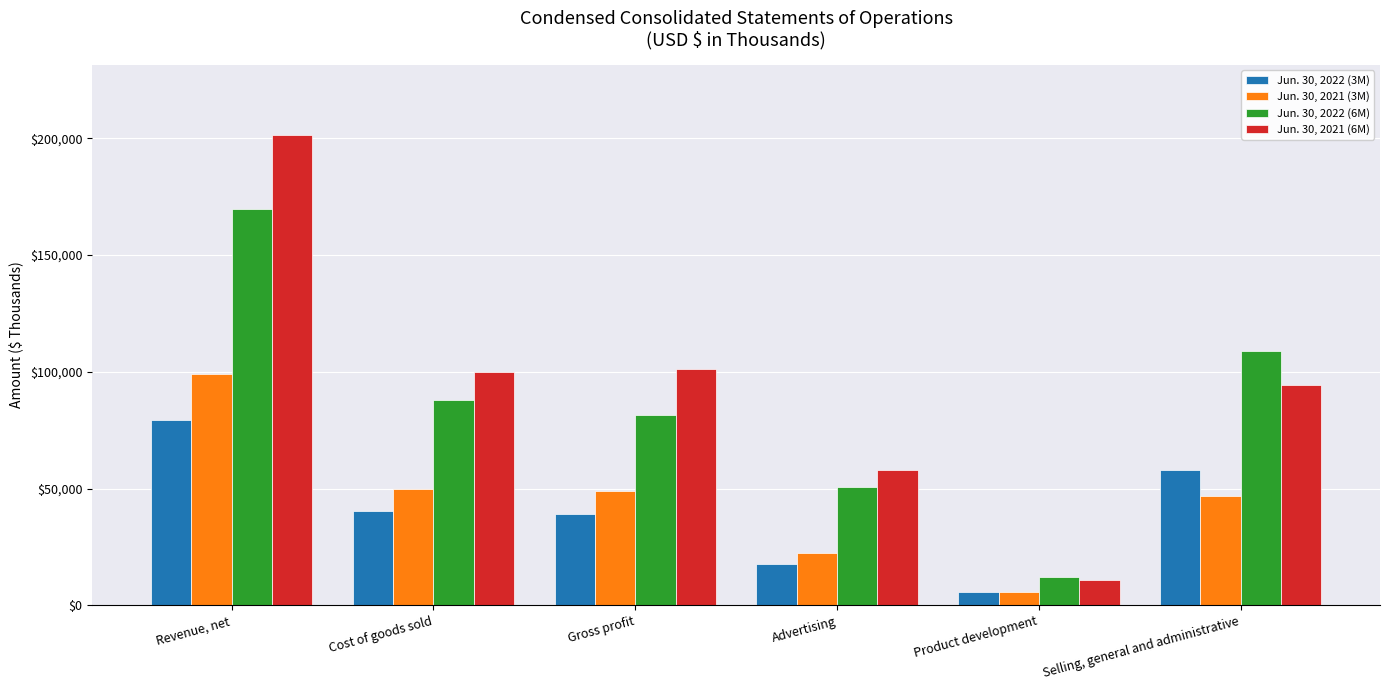

What is the label of the 3rd bar from the left?

Gross profit